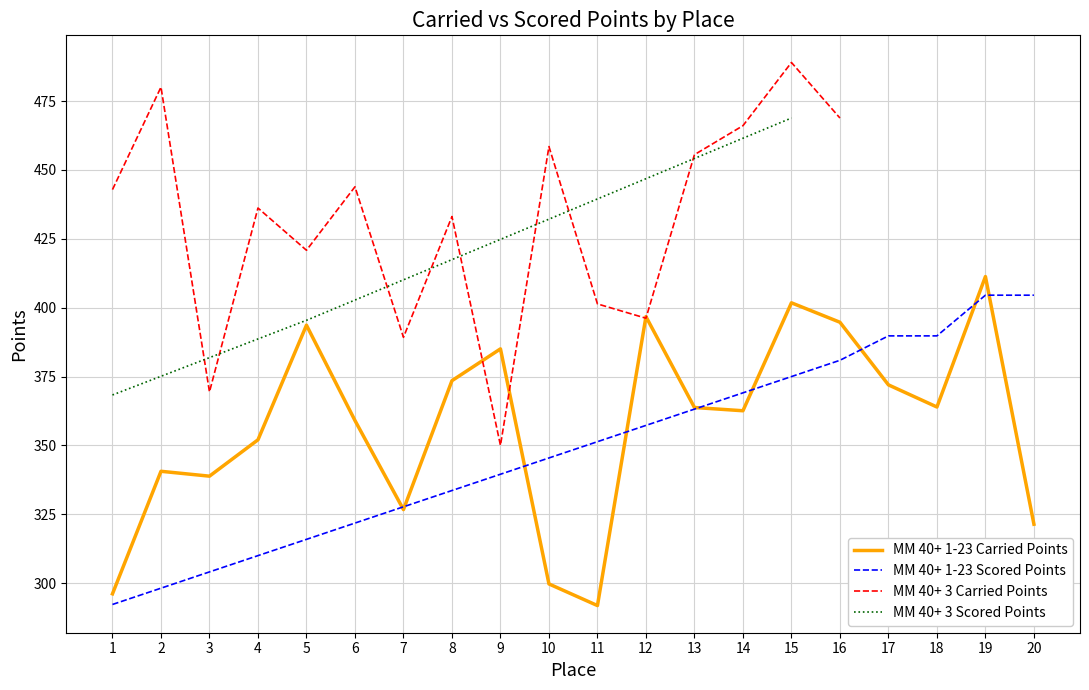

Is this an area chart (filled region under the line)?

No